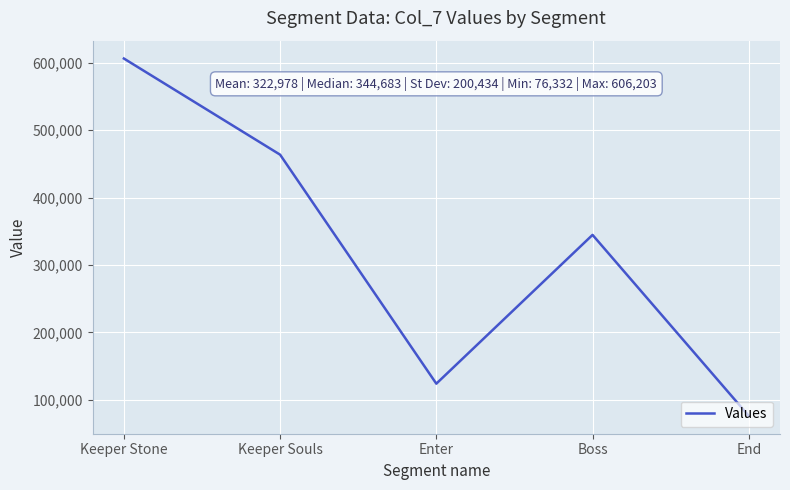

Does the chart display data point markers on the line(s)?

No